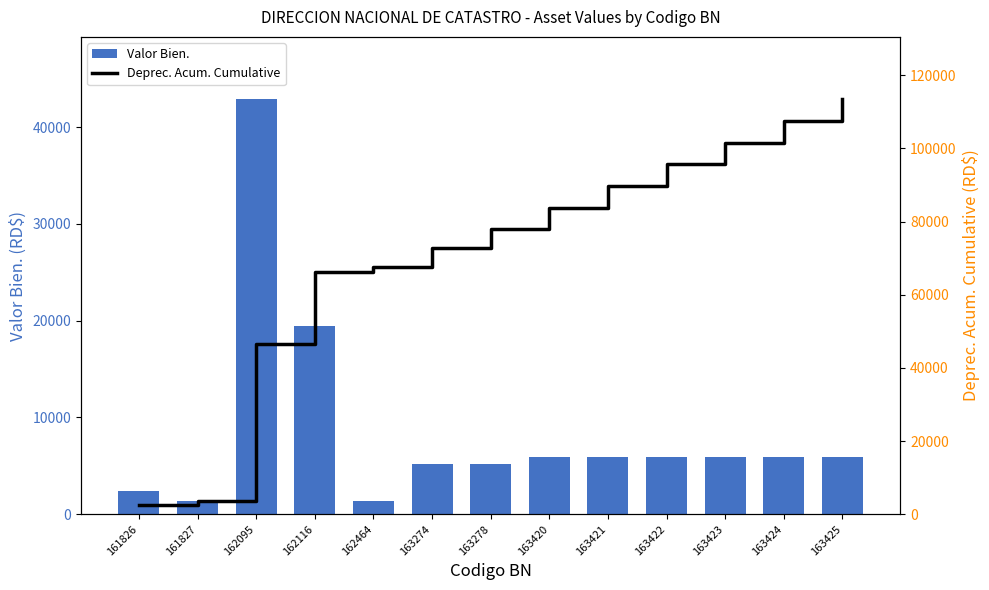

True or false: Valor Bien. has a value of 8476.8 at 163425.

False